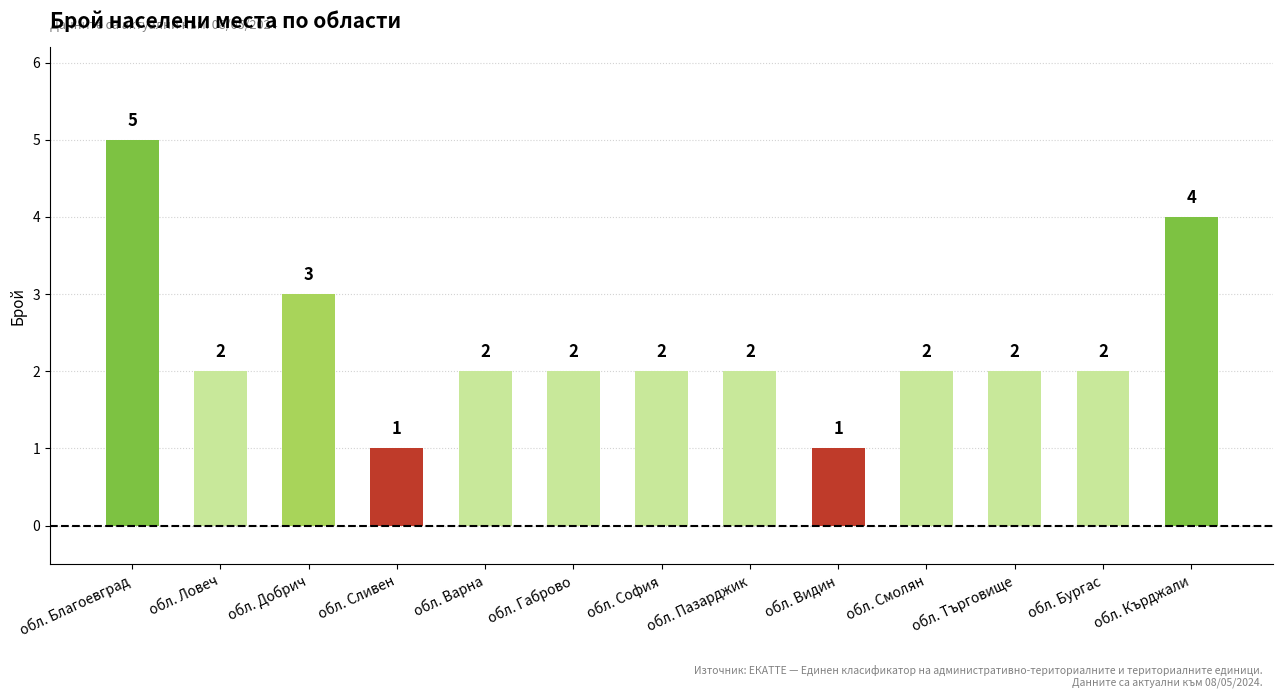

How many values are between 2 and 3?

9